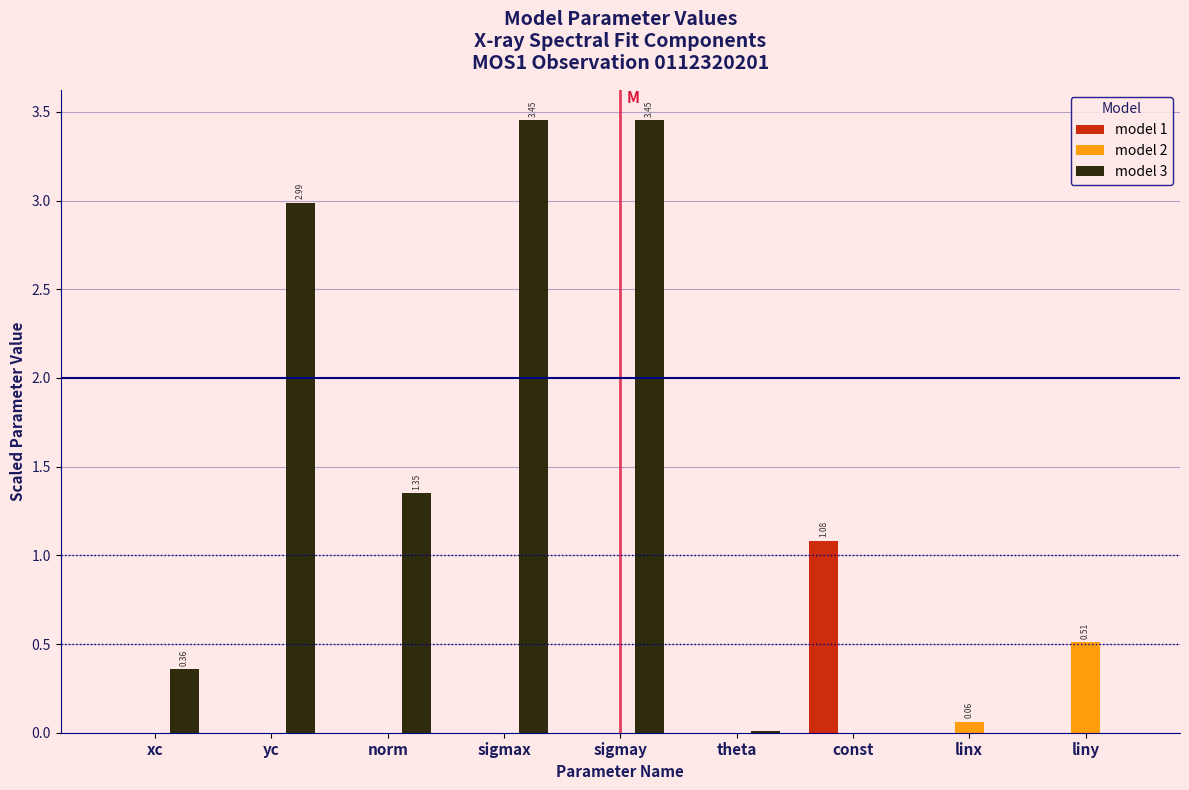

What is the total value across all series at const?

1.1